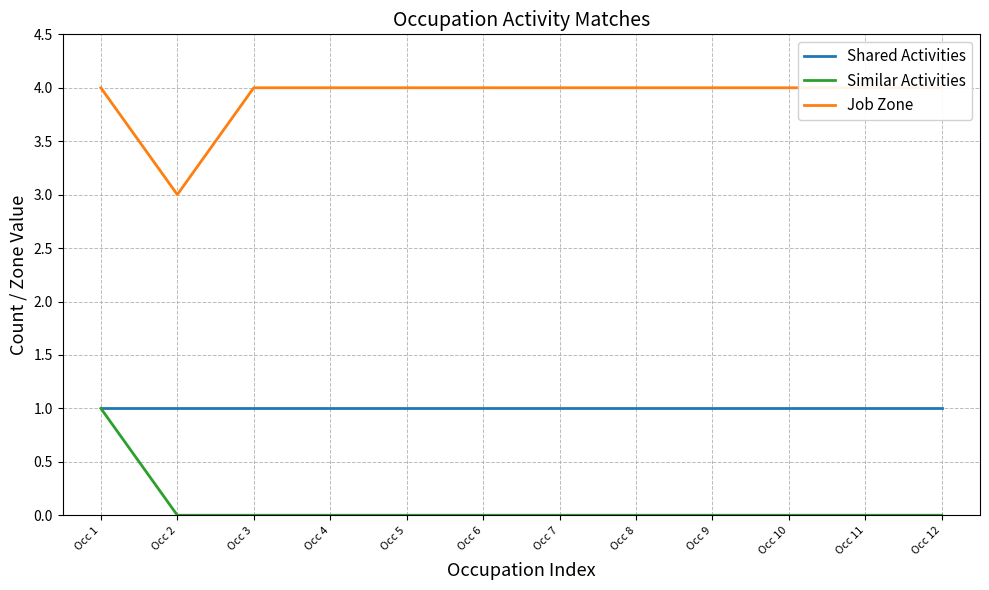

True or false: Shared Activities has more than 1 points higher than both neighbors.

False